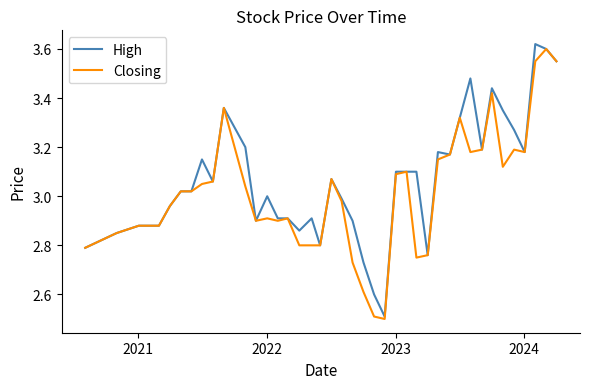

What is the minimum value shown in the chart?

2.5